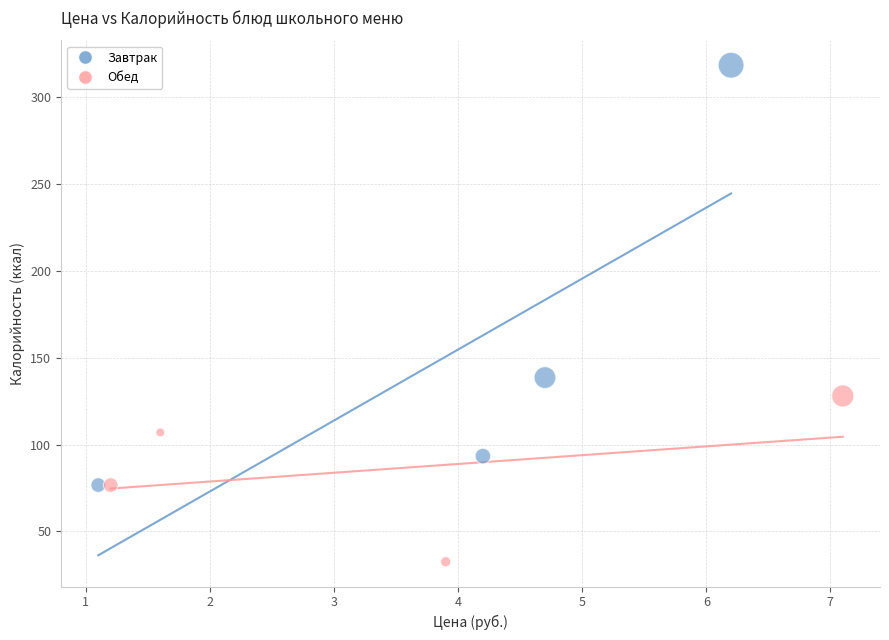

Which series contains the lowest Y value?

Обед